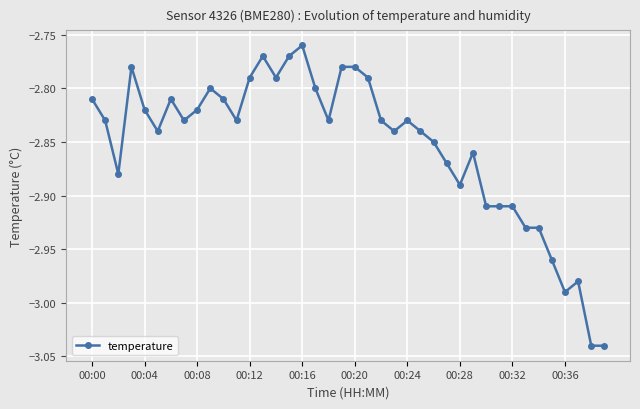

True or false: the data has more than 1 interior local peaks.

True